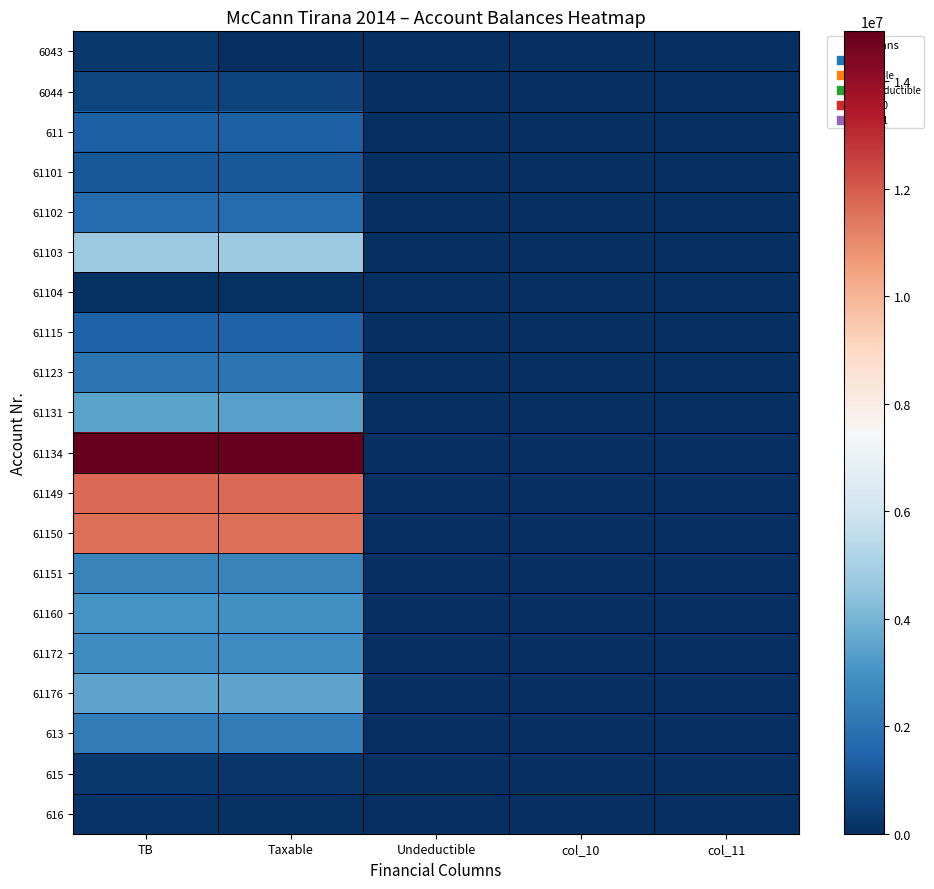

Between TB and Undeductible, which series saw the biggest shift?

61134